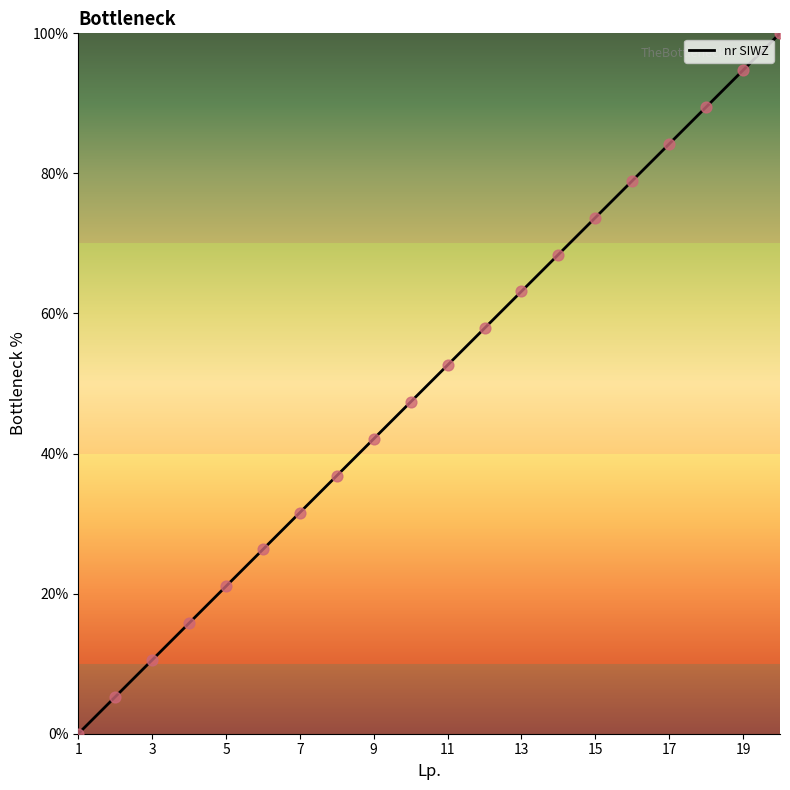

Between 4 and 13, which is larger?

13